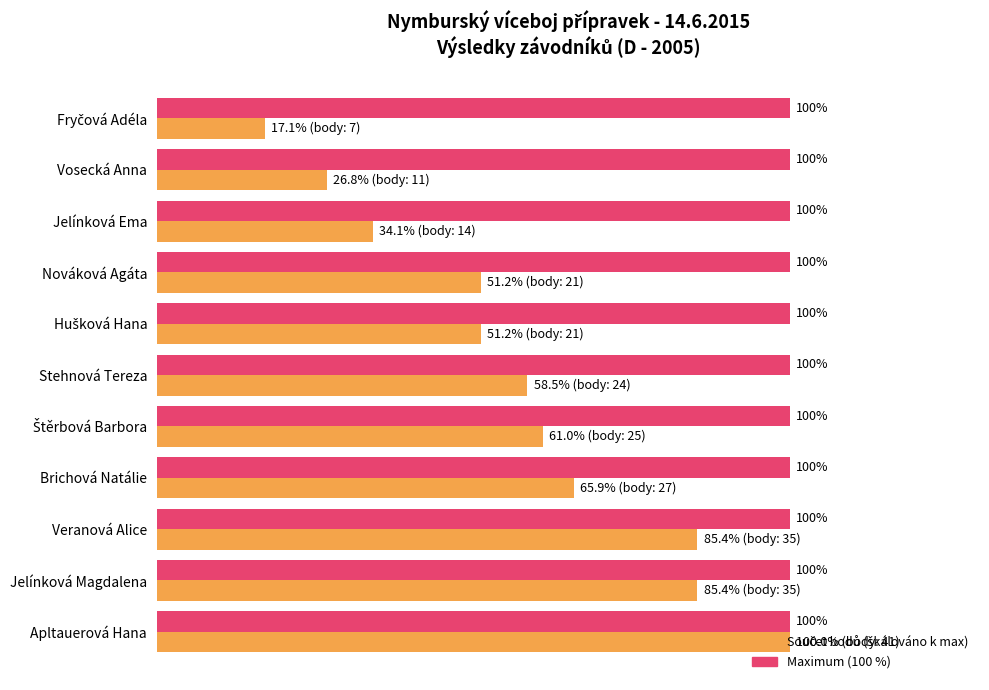

At which category is the sum across all series the highest?

Apltauerová Hana